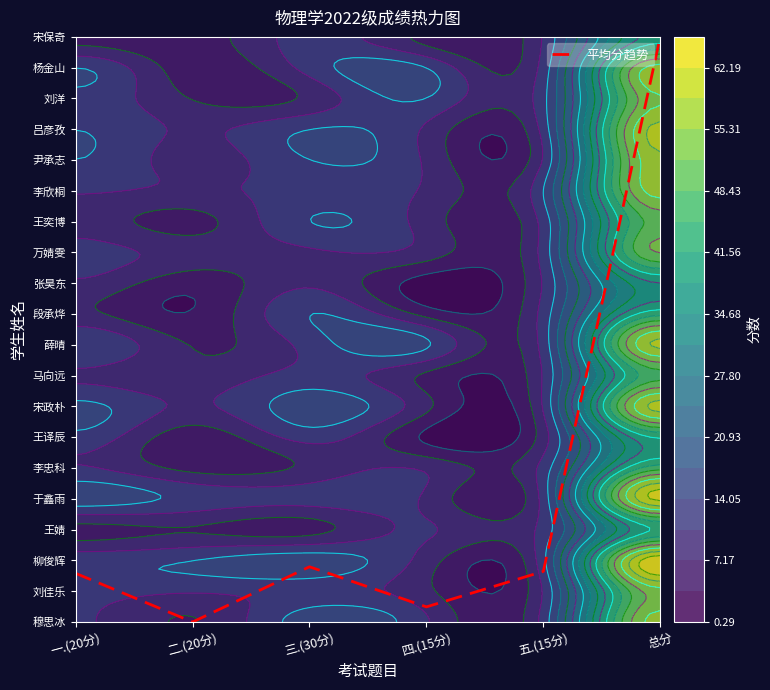

Which has a higher value, 五.(15分) or 总分?

总分